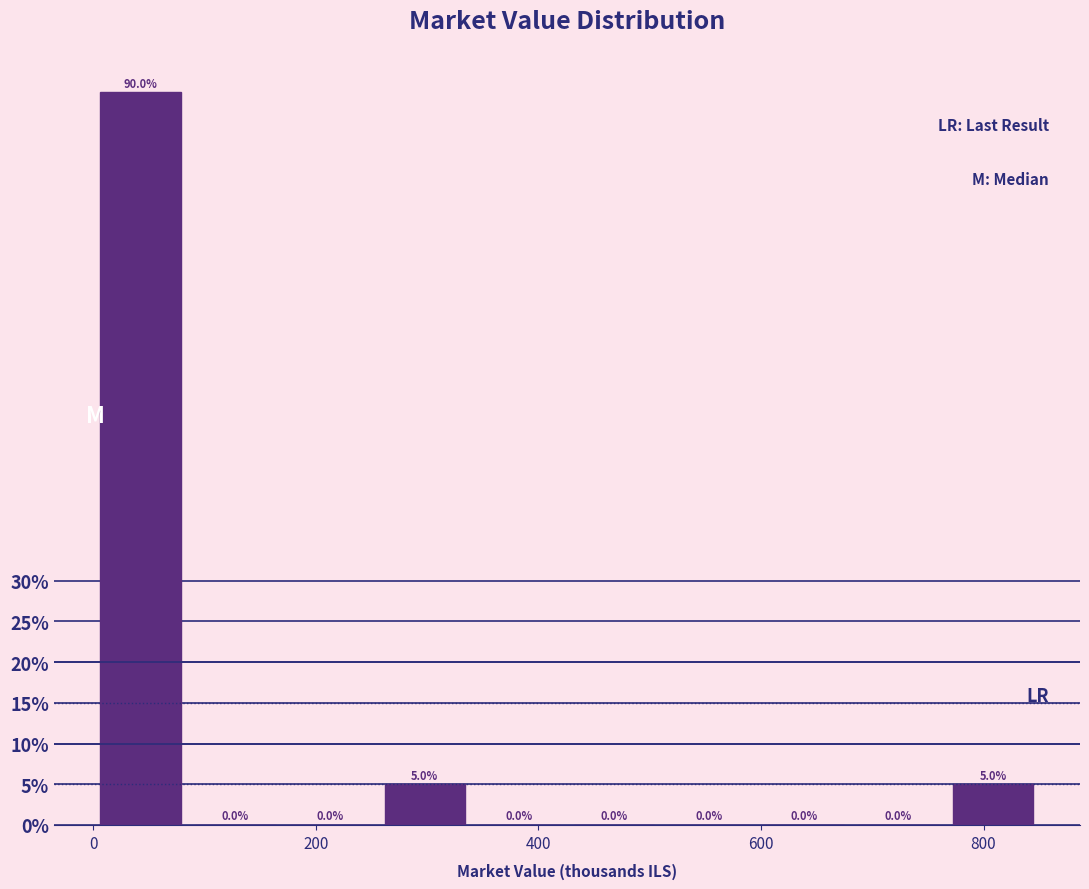

Reading left to right, list every bar in this chart as the range it spans on the x-axis followed by its height. The bar edges are not printed on the chart, so give them approximately, as read against the axis.

0 to 80: 90.0
80 to 180: 0.0
180 to 260: 0.0
260 to 340: 5.0
340 to 420: 0.0
420 to 520: 0.0
520 to 600: 0.0
600 to 680: 0.0
680 to 760: 0.0
760 to 860: 5.0